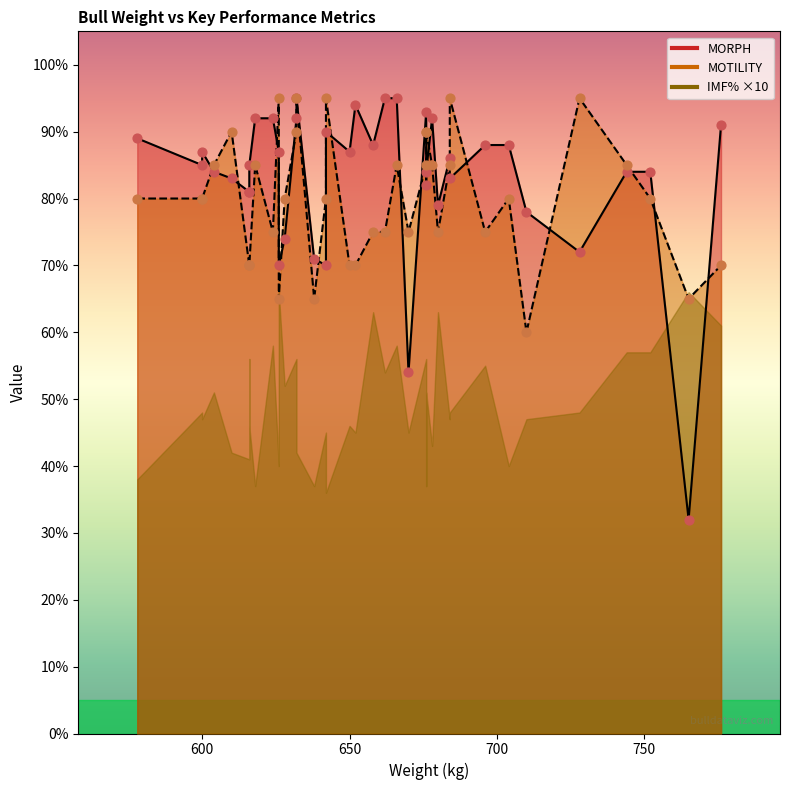

Which series contains the highest Y value?

MORPH